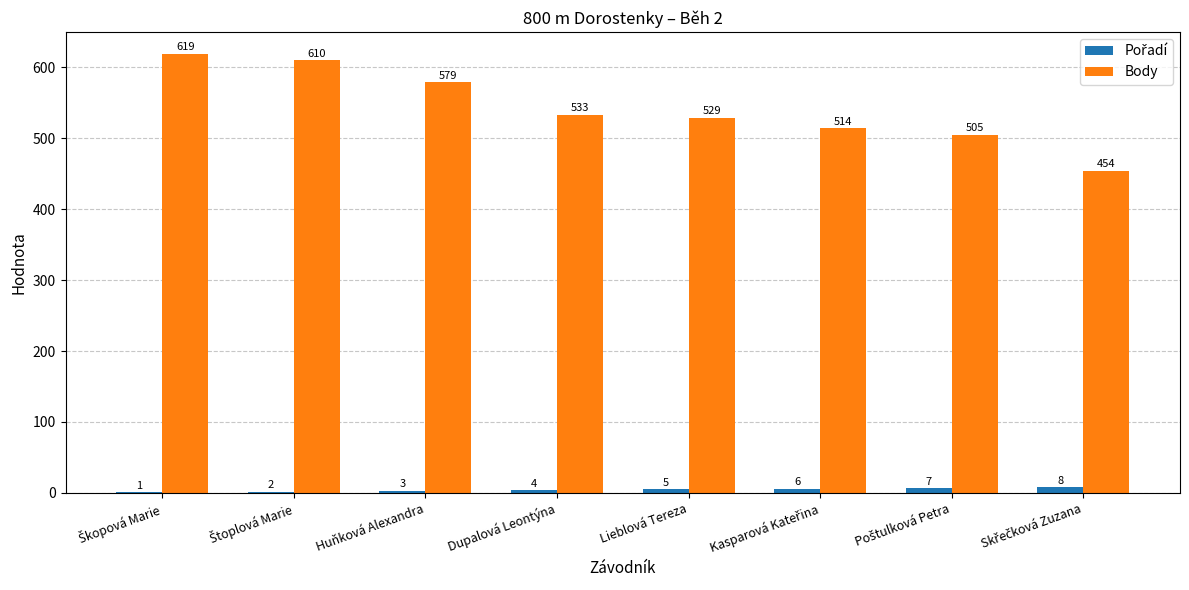

Which series has the largest total across all categories?

Body